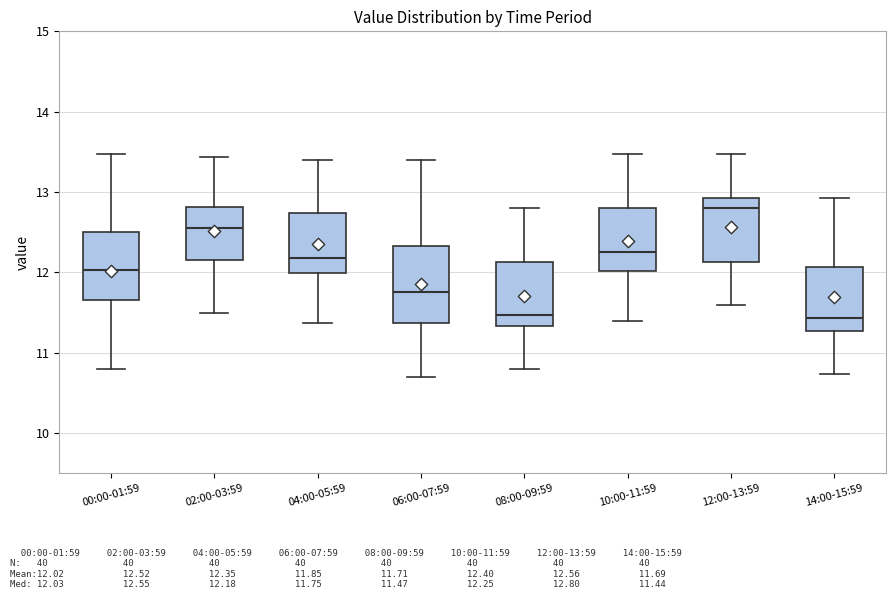

Where does the upper whisker of the box for 10:00-11:59 end on the y-axis? The values are not printed on the chart, so give them approximately, as read against the axis.

13.5